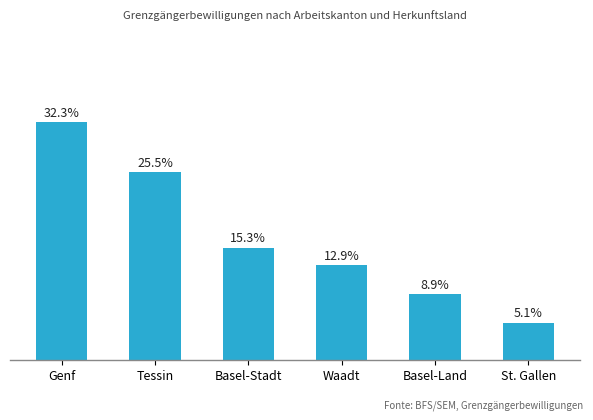

Where is the data nearest to the value 18?

Basel-Stadt